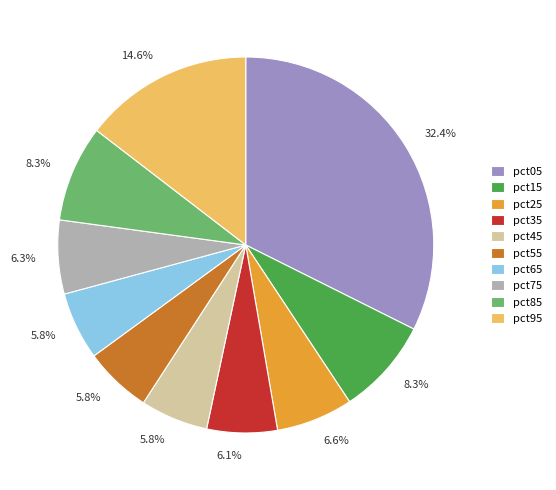

Count the number of slices in the pie.

10